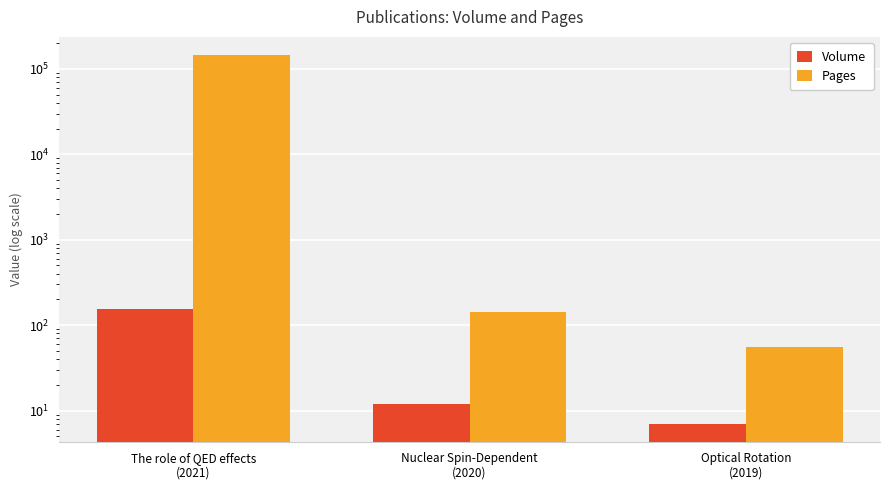

What is the difference between the maximum and minimum values in the Volume series?

148